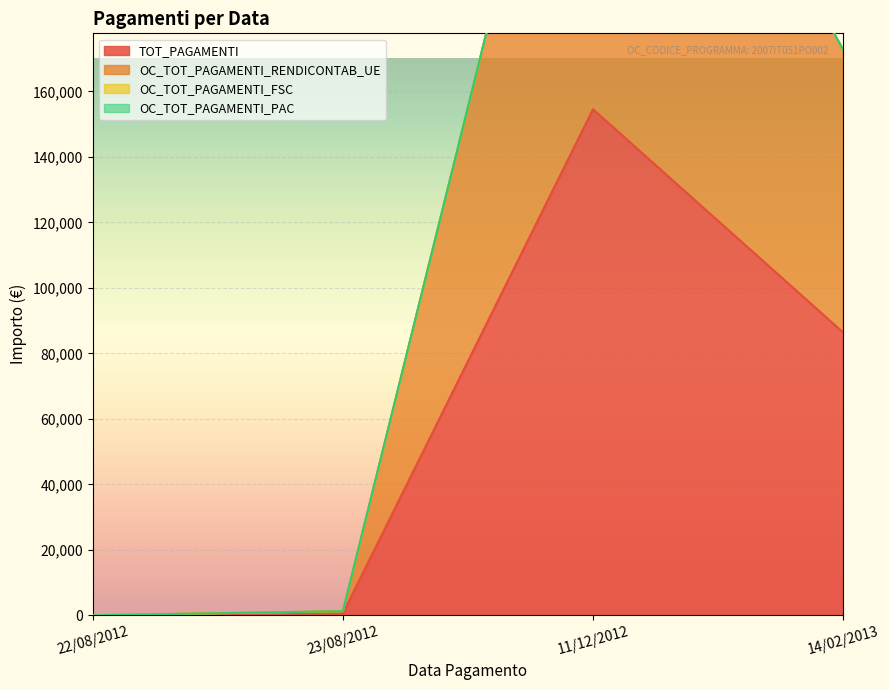

What is the label of the 2nd point from the left?

23/08/2012